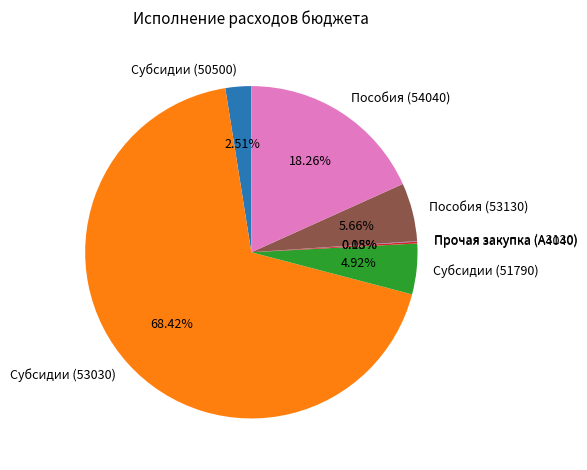

Is there a majority slice in this chart?

Yes